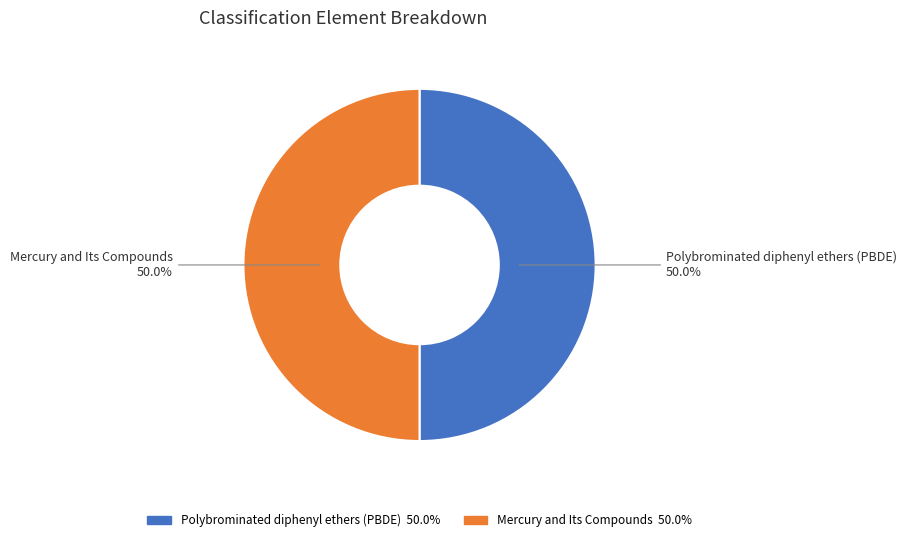

True or false: Mercury and Its Compounds accounts for 50% of the total.

True